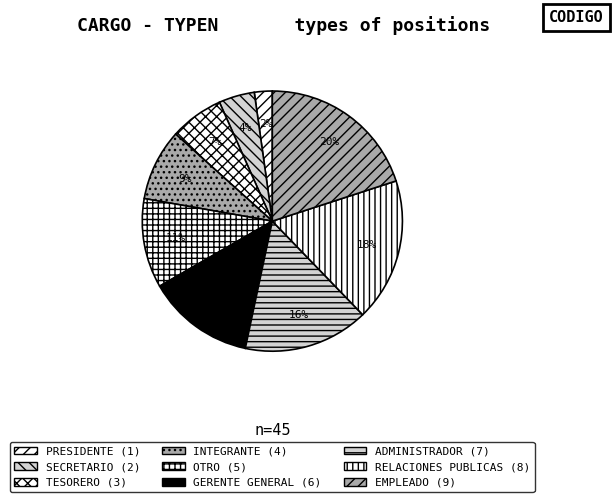

What percentage is the INTEGRANTE slice, to the nearest percent?

9%